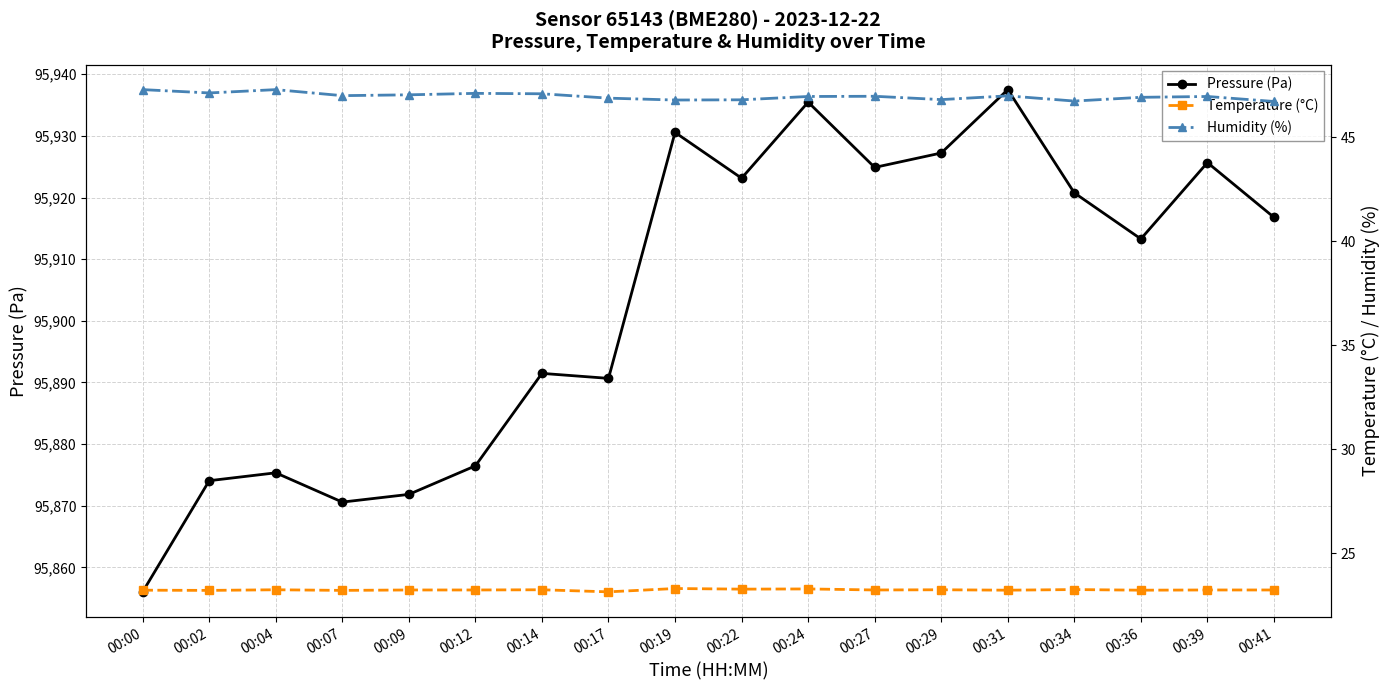

What is the value of the Humidity (%) point at the 10th from the left?

46.8